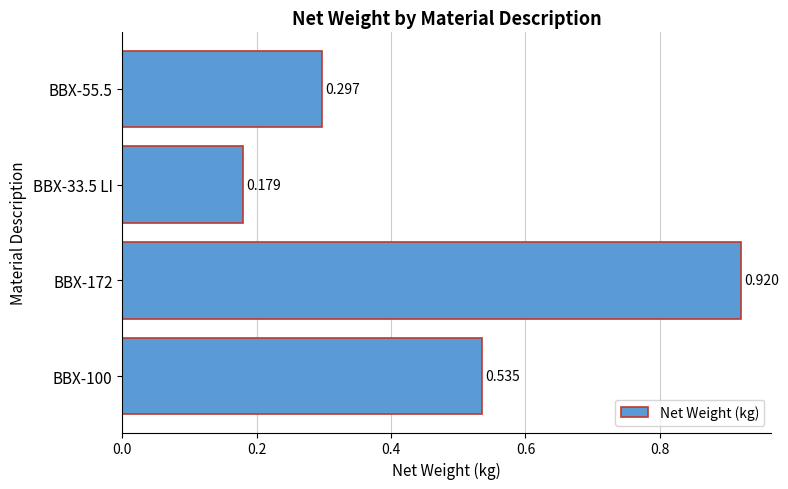

Does the chart contain any negative values?

No